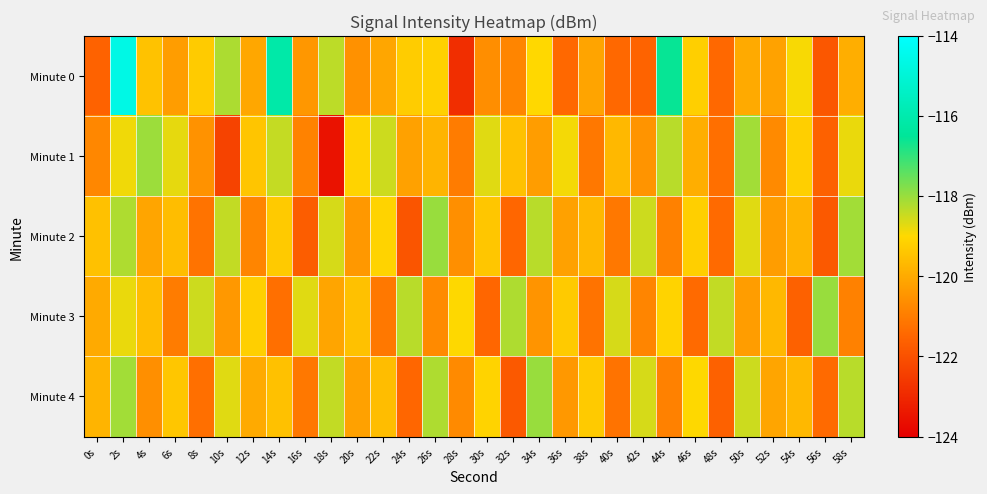

Which has a higher value, 48s or 46s?

46s